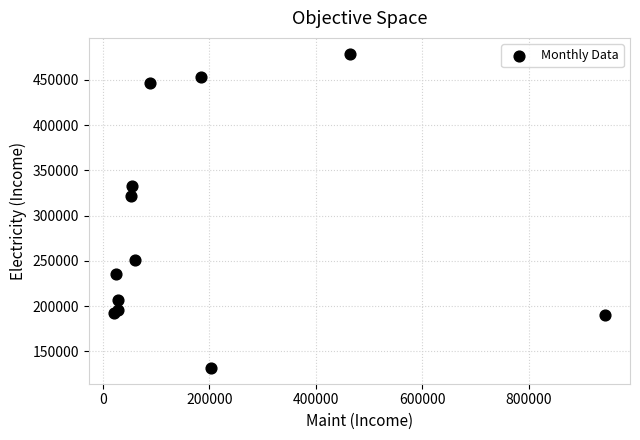

What Y value in the scatter plot is closest to 305324?

321922